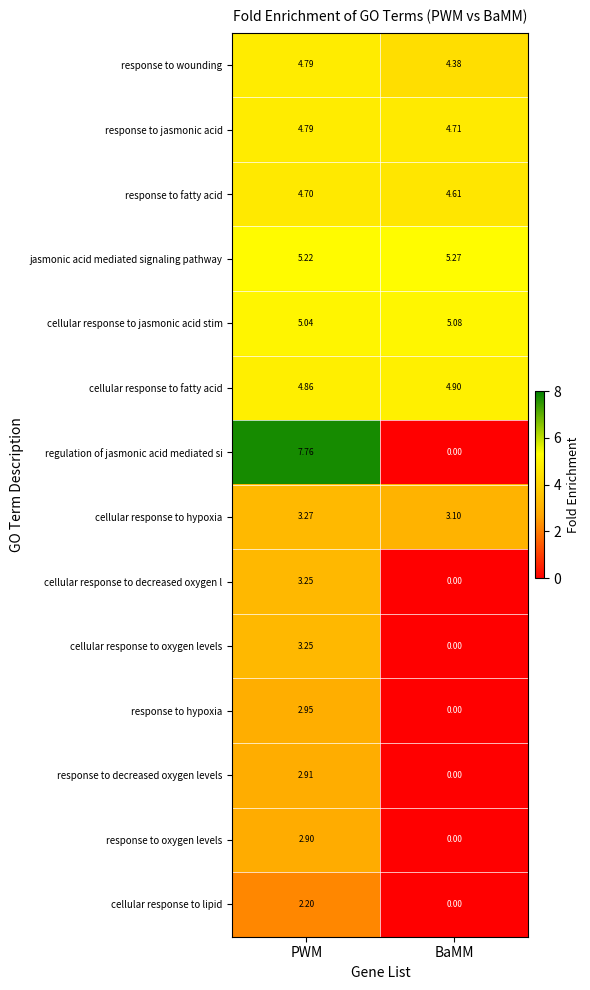

At which label does response to hypoxia reach its peak?

PWM